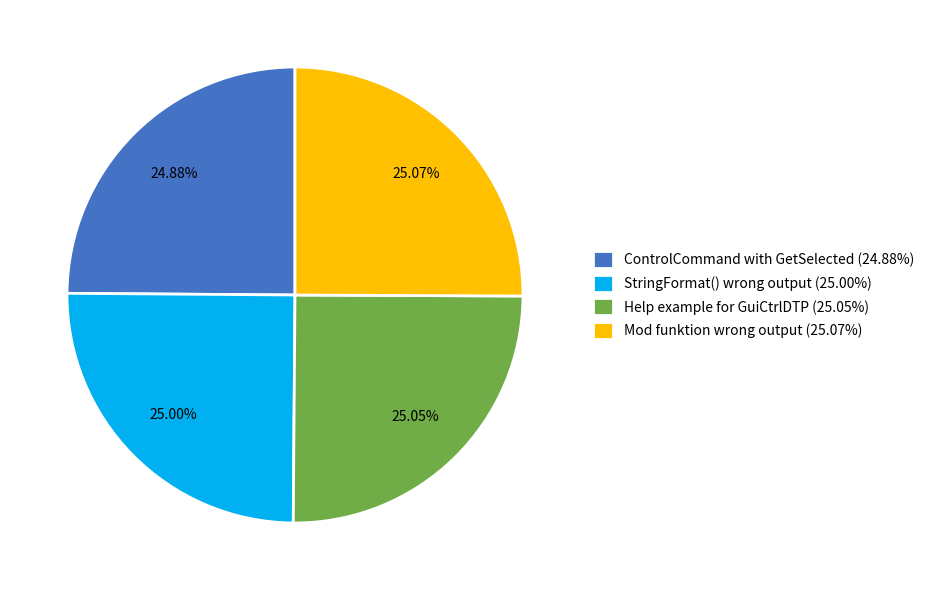

How much of the chart is everything except ControlCommand with GetSelected?

75.1%